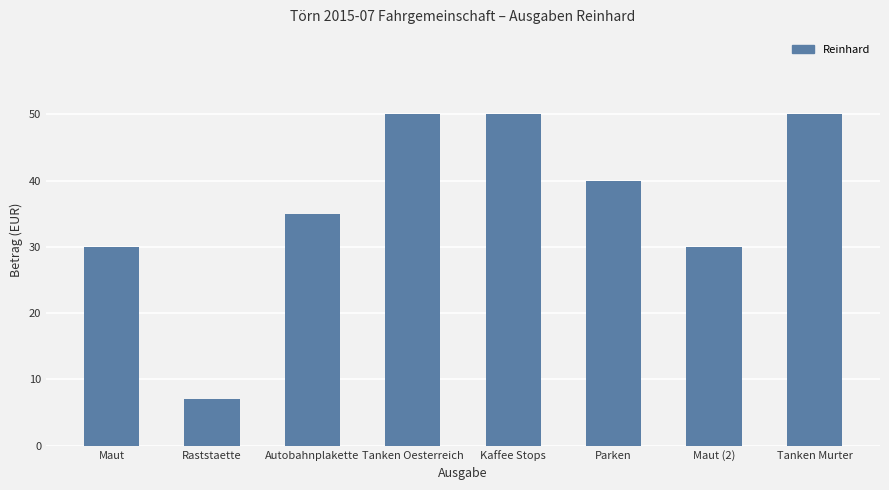

What is the difference between the maximum and minimum values?

43